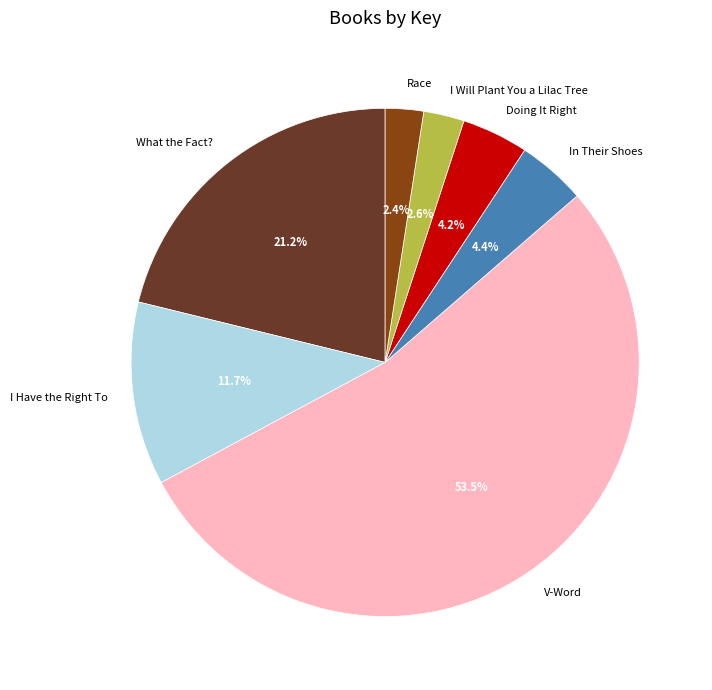

Is the sum of I Will Plant You a Lilac Tree and Race greater than half?

No